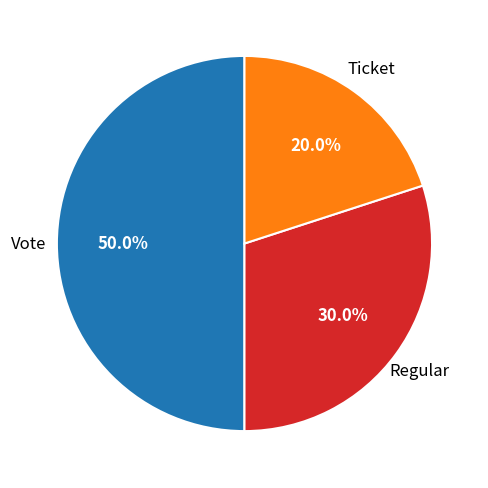

How many slices are in this pie chart?

3